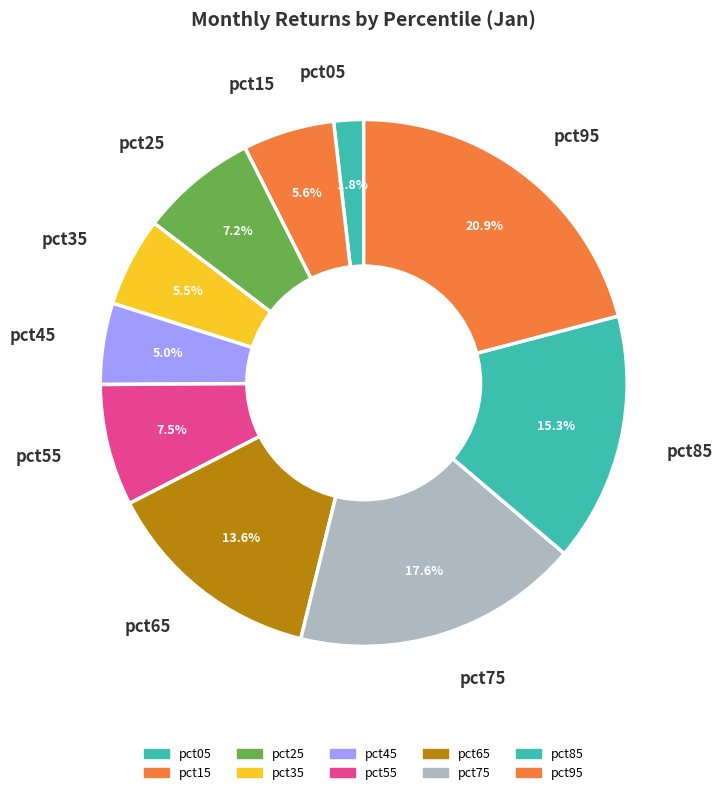

Which has a higher value, pct15 or pct95?

pct95